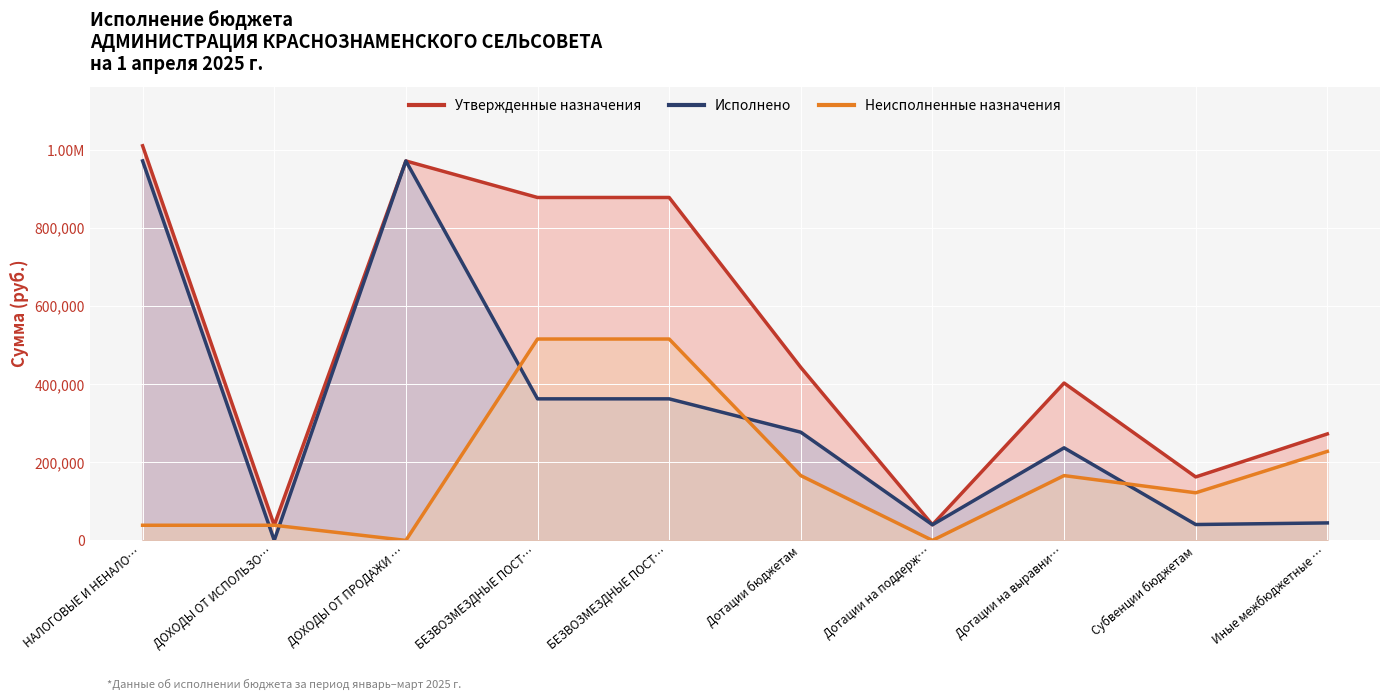

The value of Неисполненные назначения at ДОХОДЫ ОТ ИСПОЛЬЗО… is 38800.0. True or false?

True